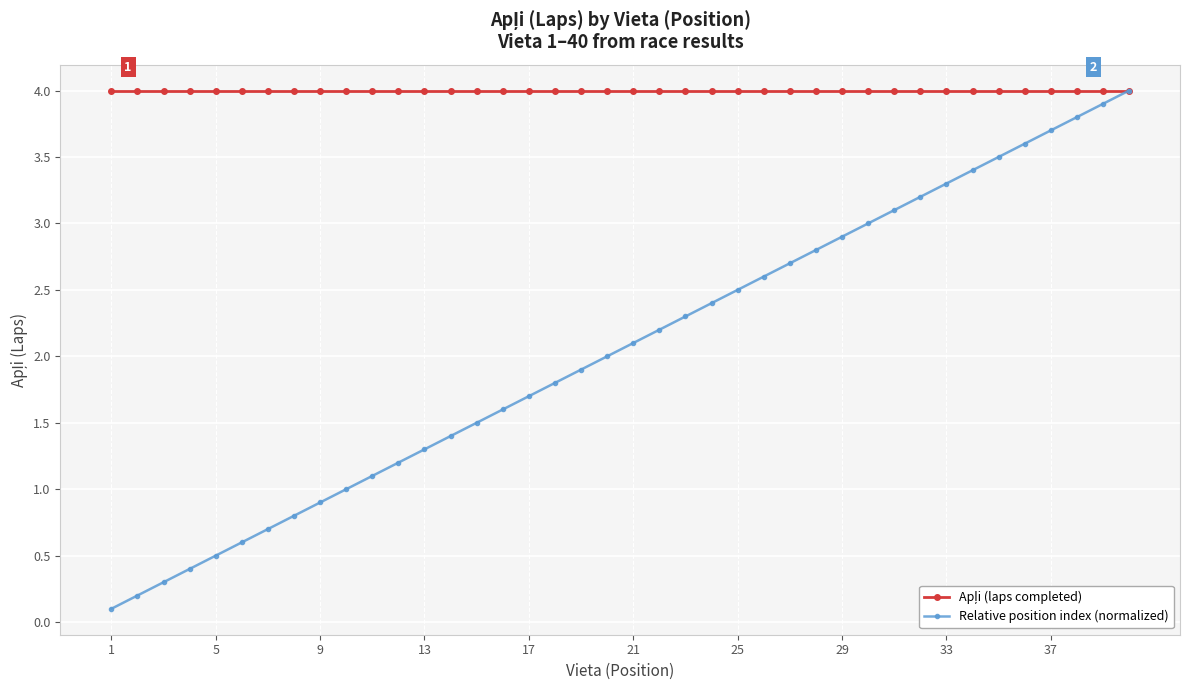

What is the greatest value displayed?

4.0